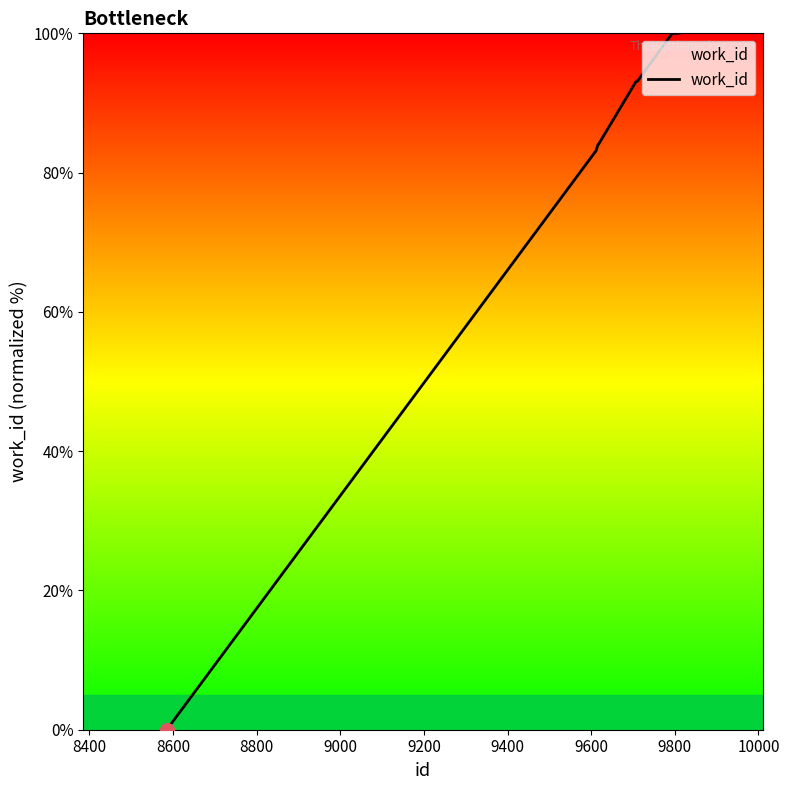

What is the maximum value shown in the chart?

100.0